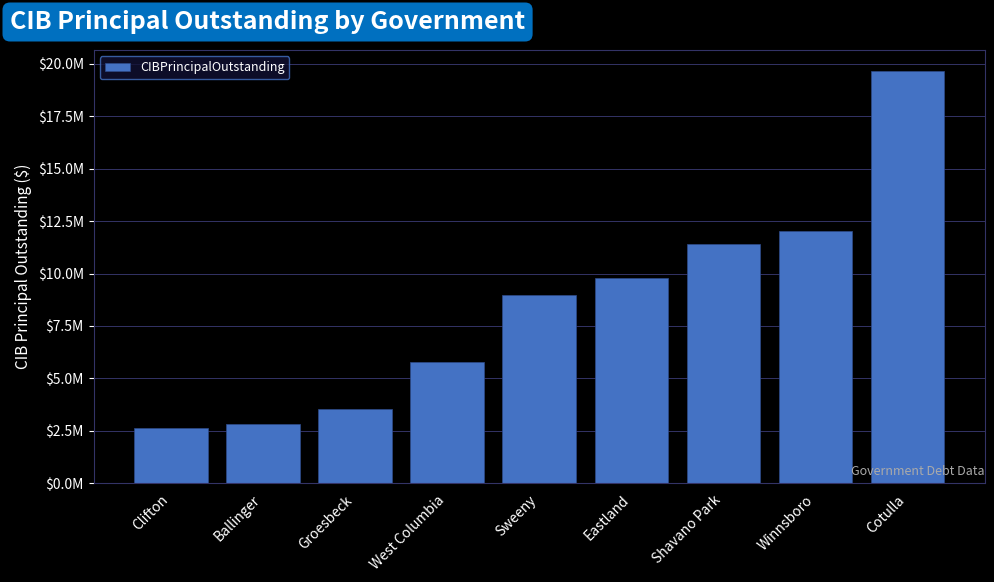

What position from the left is Clifton?

1